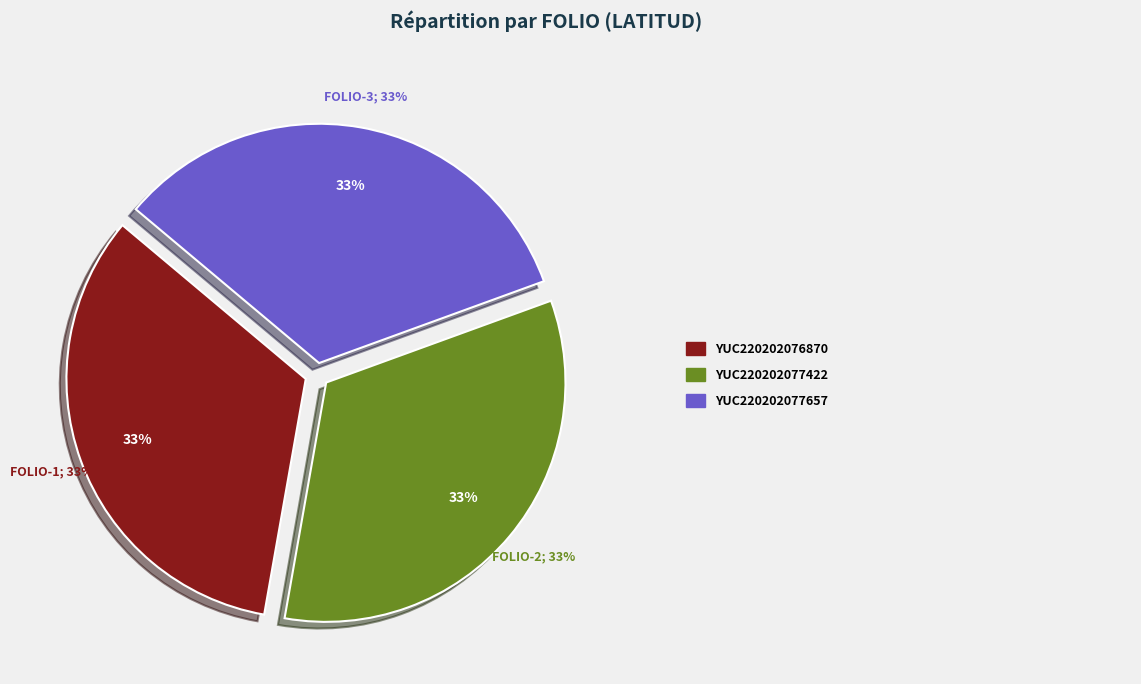

Count the number of slices in the pie.

3